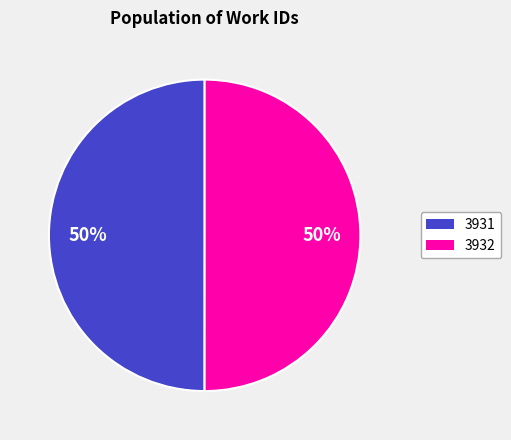

To the nearest percent, what portion does 3932 represent?

50%